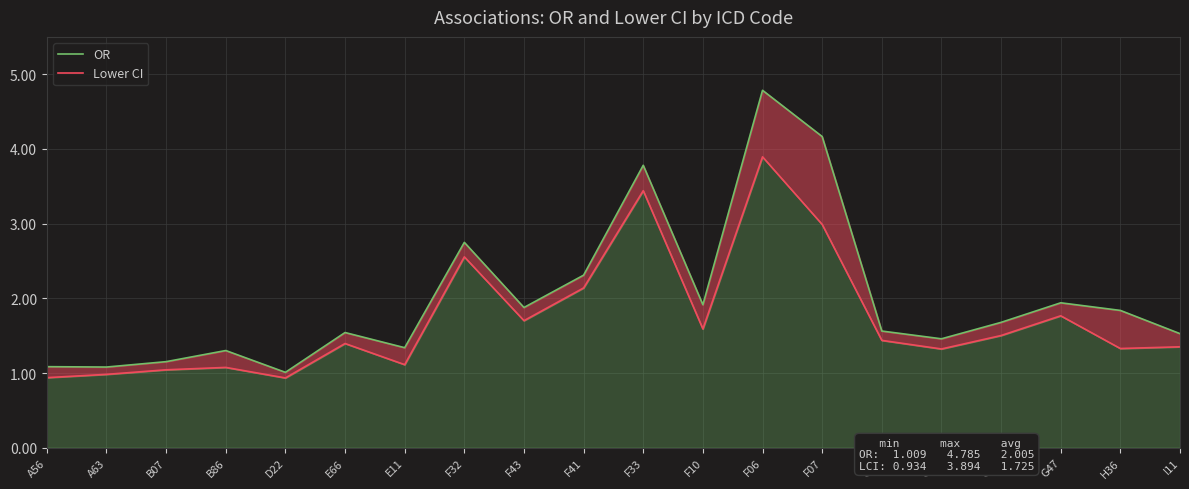

Is the value of Lower CI at G47 greater than the value of OR at E11?

Yes